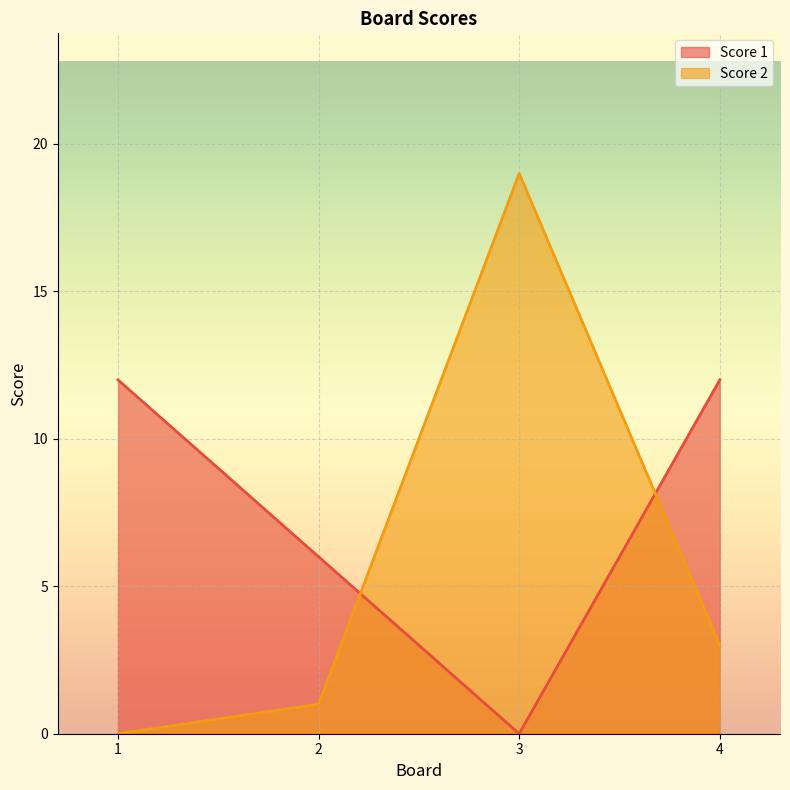

What are all the series names shown in the legend?

Score 1, Score 2